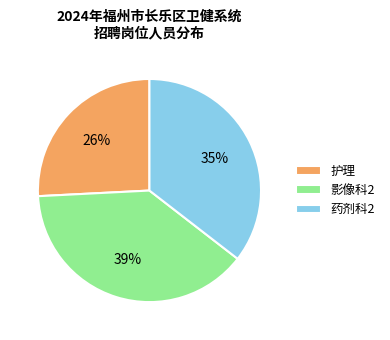

To the nearest percent, what is the average slice percentage?

33%